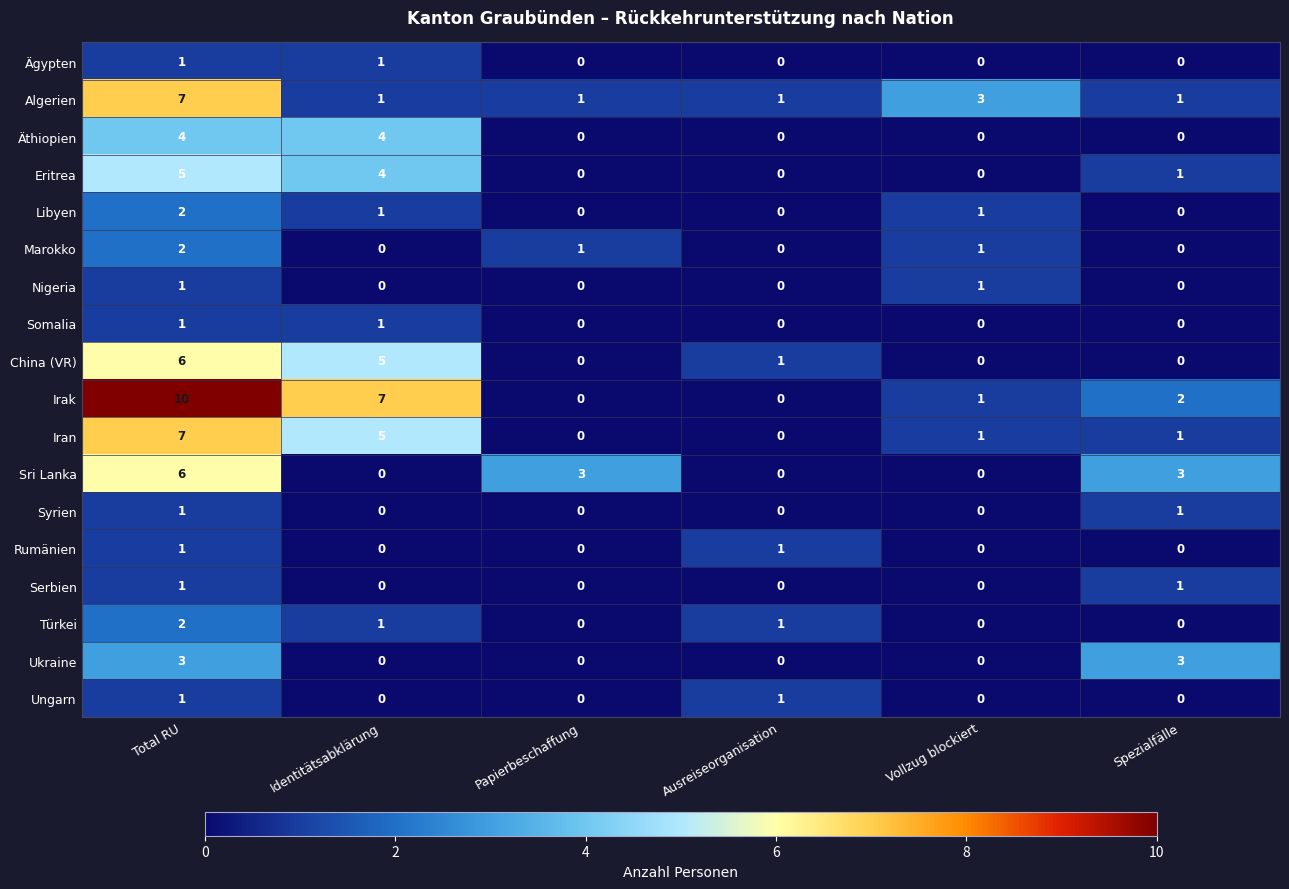

How many data points does each series have?

6